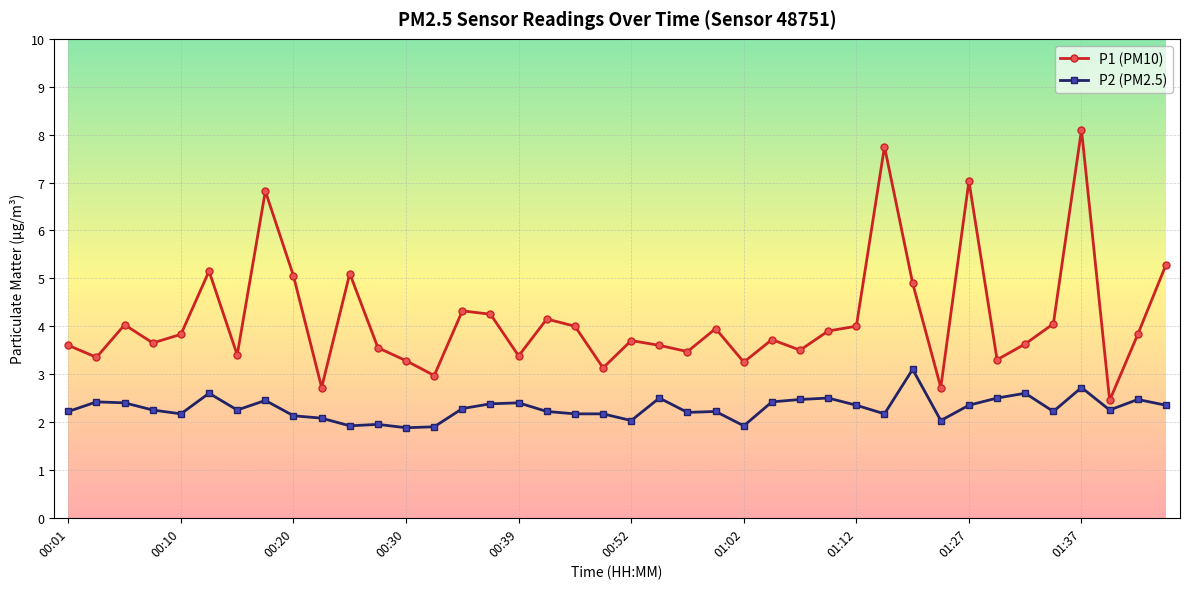

True or false: P2 (PM2.5) and P1 (PM10) cross at least once.

False